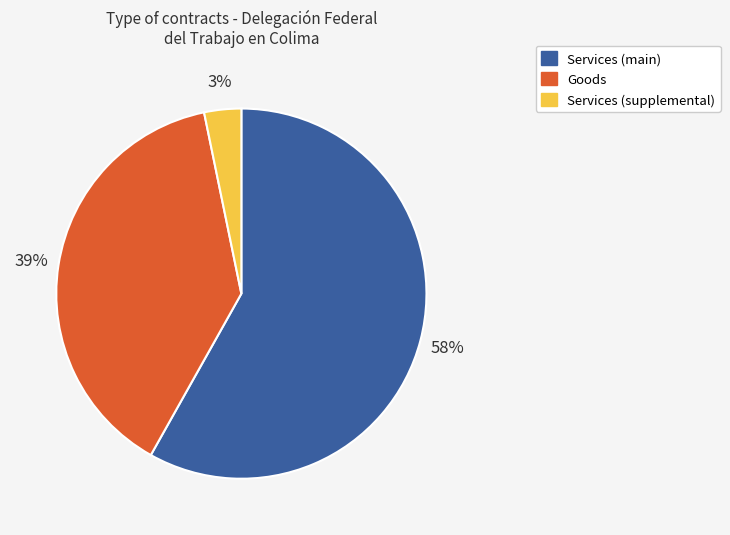

How many slices are in this pie chart?

3